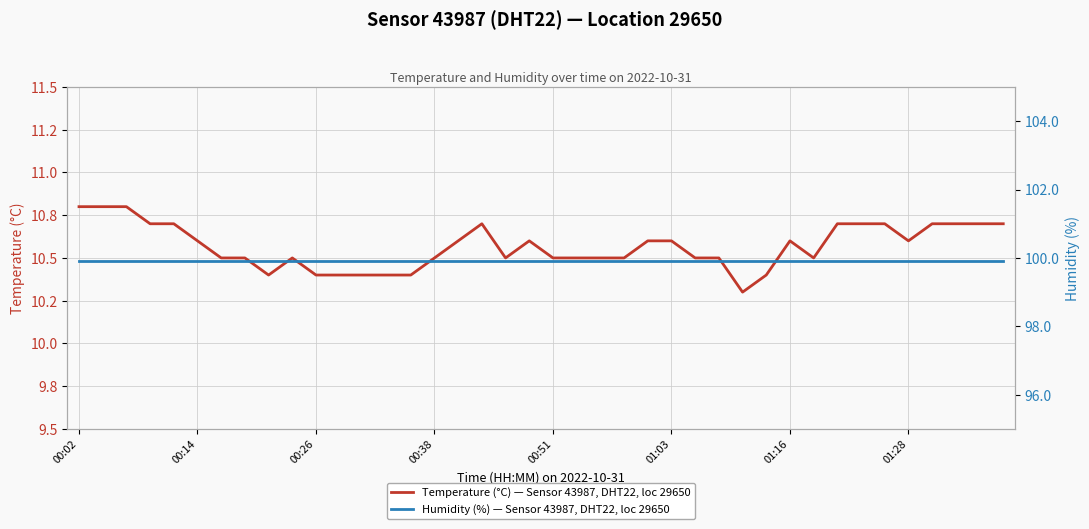

How many lines are shown in the chart?

2